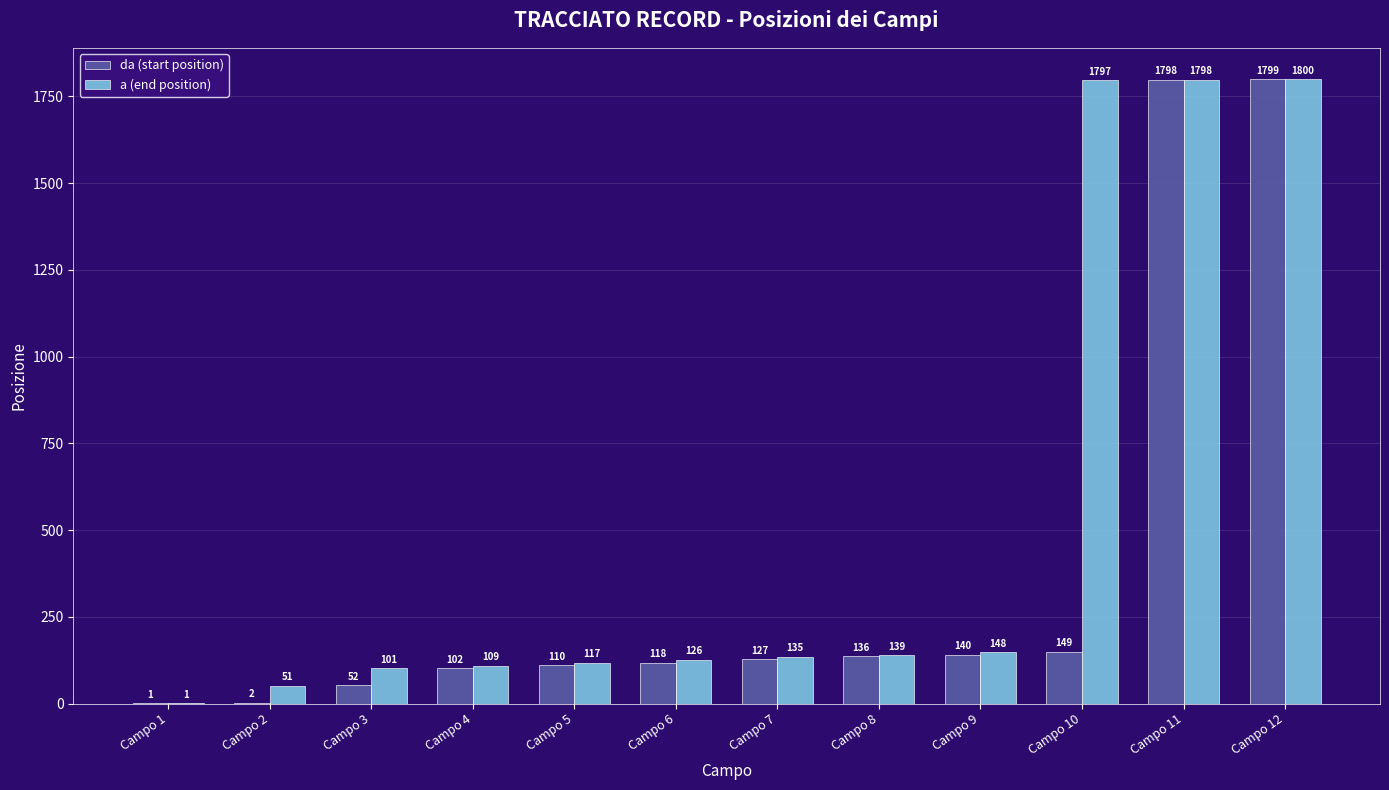

What is the average value of the a (end position) series?

527